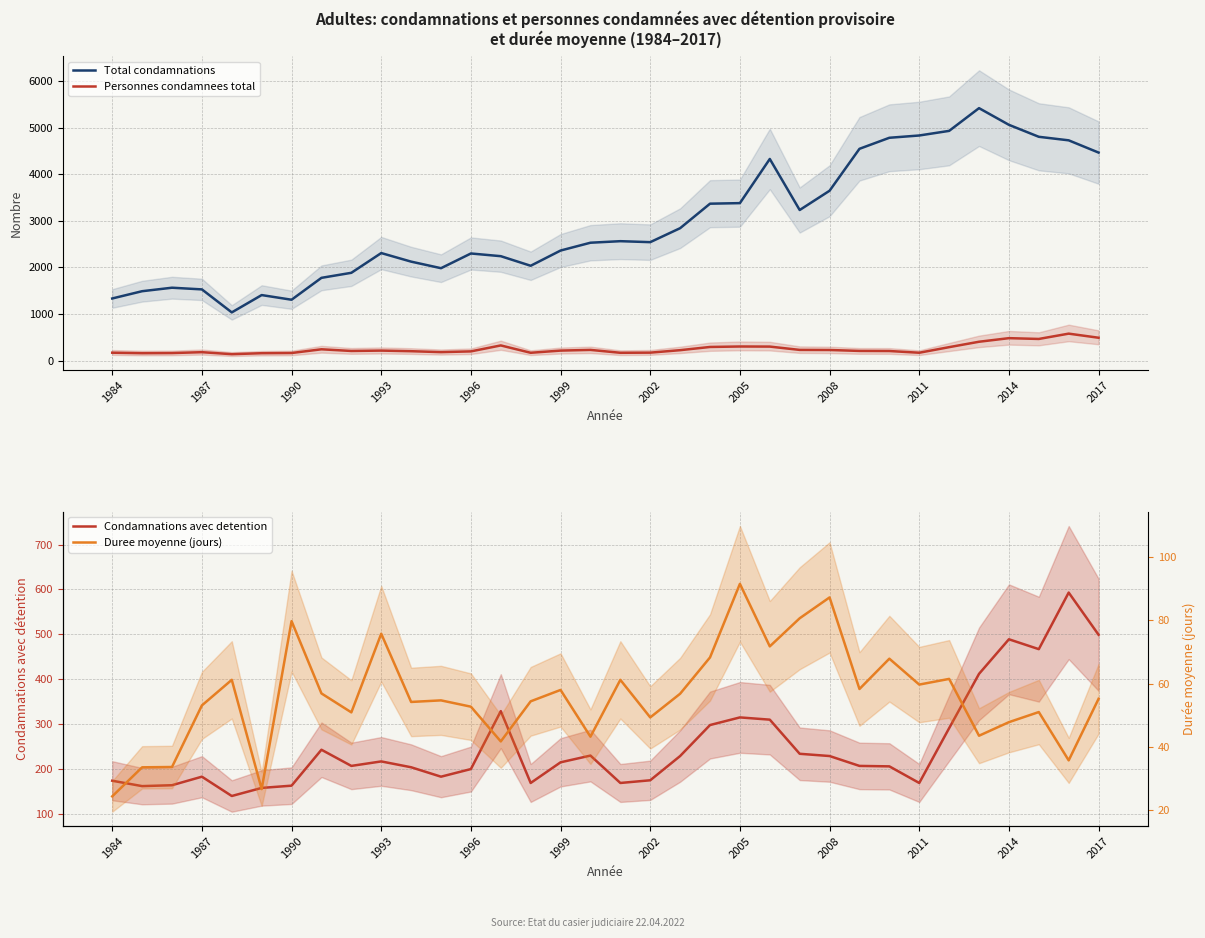

True or false: Total condamnations has a value of 1340.2 at 1996.

False